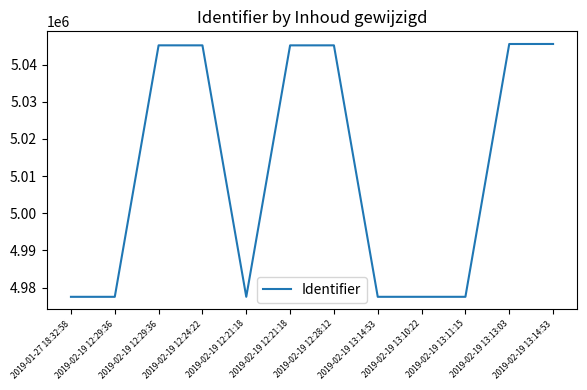

Reading left to right, list all the values displayed in this chart.

2019-01-27 18:32:58=4977531	2019-02-19 12:29:36=4977532	2019-02-19 12:29:36=5045154	2019-02-19 12:24:22=5045149	2019-02-19 12:21:18=4977533	2019-02-19 12:21:18=5045146	2019-02-19 12:28:12=5045152	2019-02-19 13:14:53=4977534	2019-02-19 13:10:22=4977535	2019-02-19 13:11:15=4977536	2019-02-19 13:13:03=5045513	2019-02-19 13:14:53=5045520